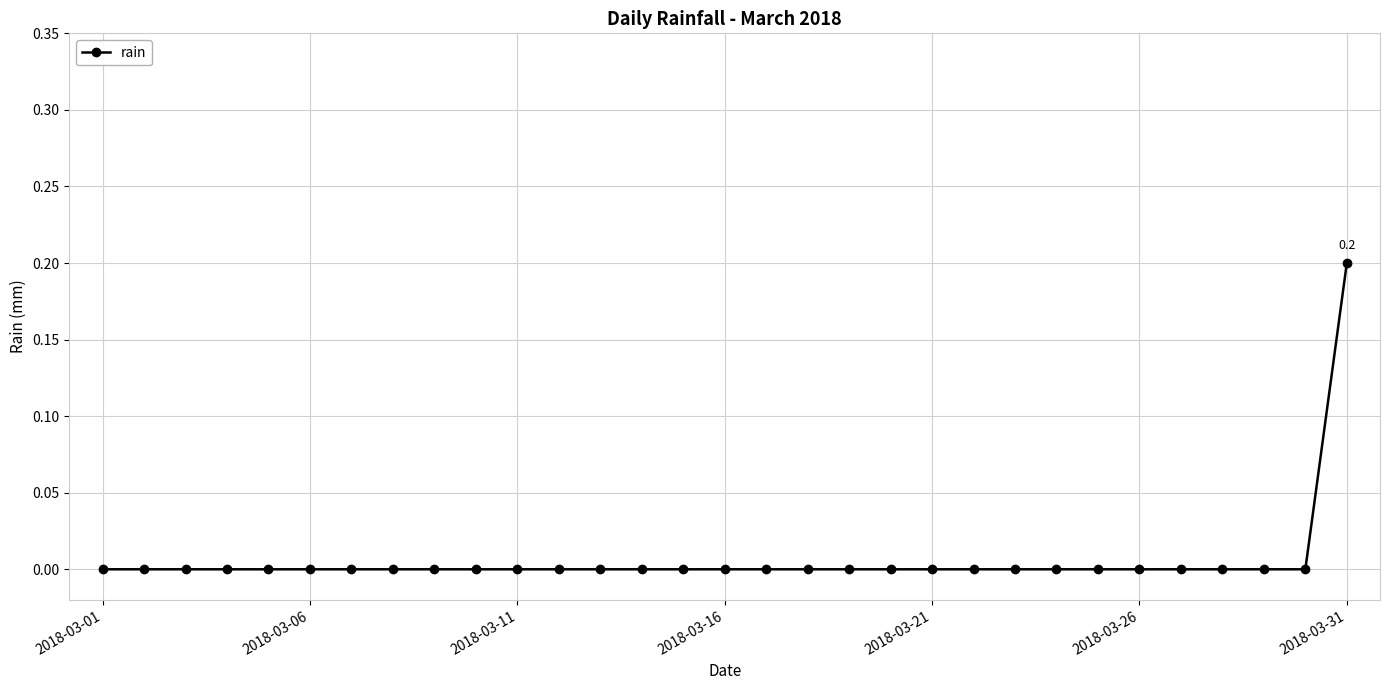

What is the greatest value displayed?

0.2